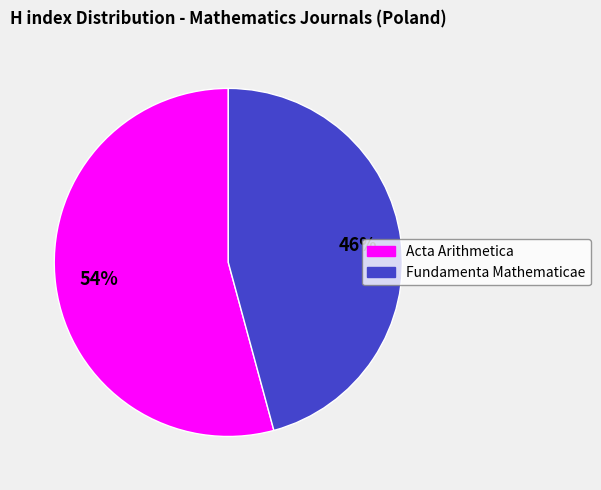

Rank the categories by value from lowest to highest.

Fundamenta Mathematicae, Acta Arithmetica